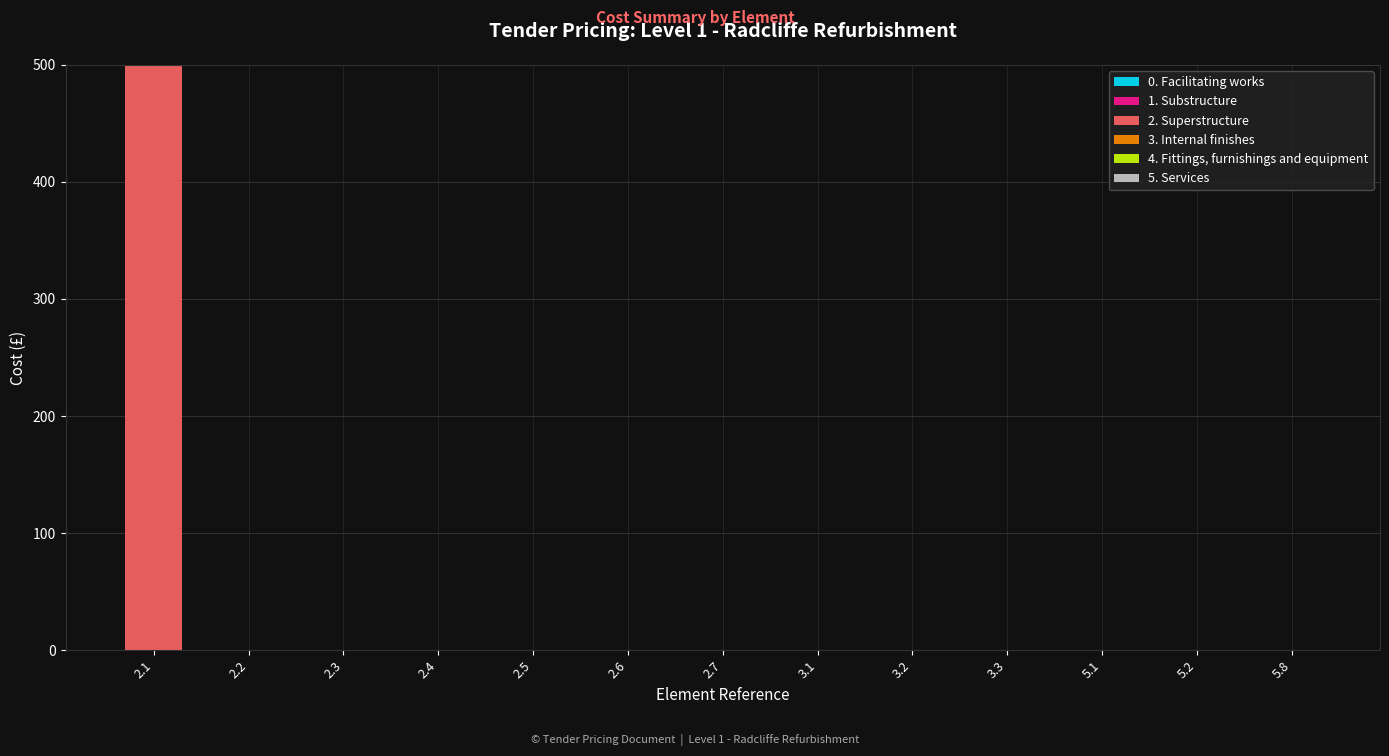

What is the greatest value displayed?

500